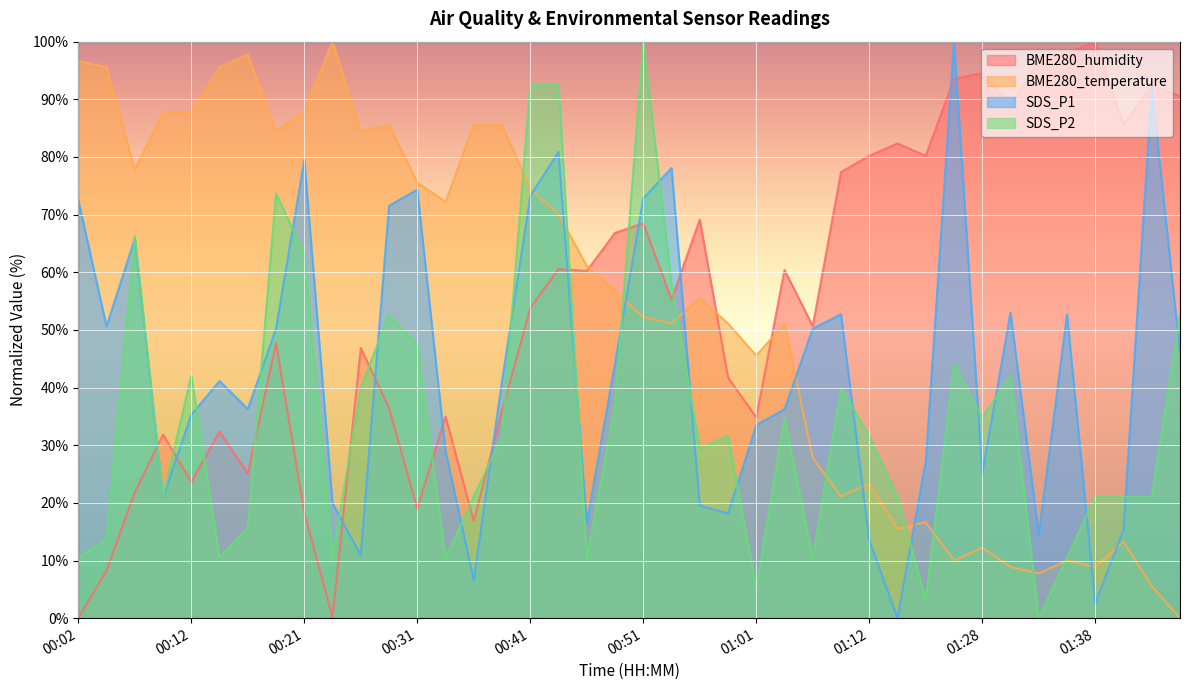

How many values in SDS_P2 are above zero?

39